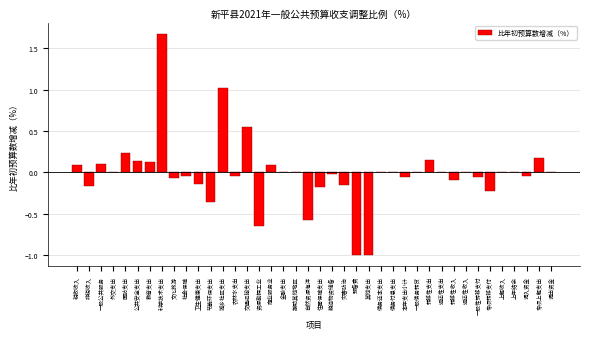

What is the sum of all values?

-0.5